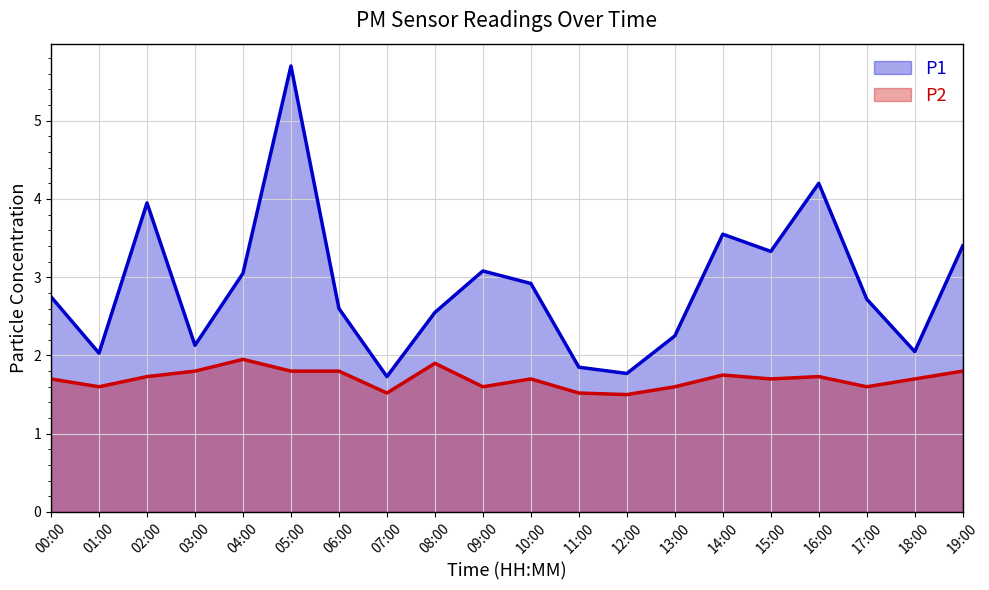

Which label corresponds to the largest value in the chart?

05:00